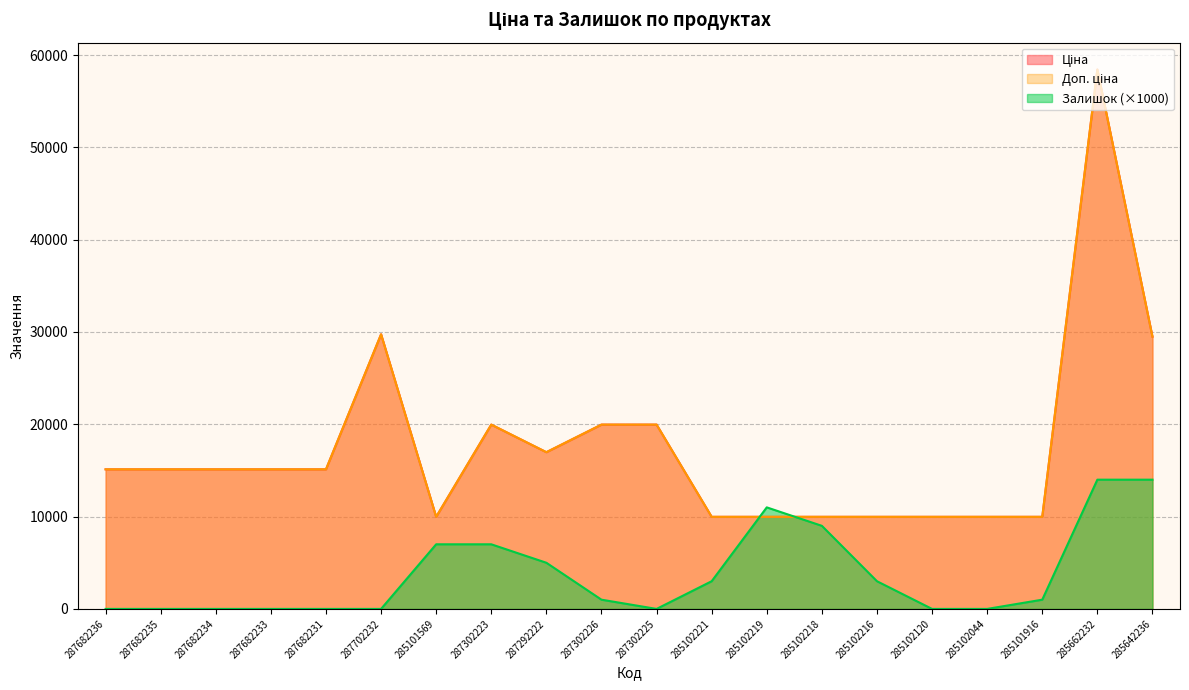

The value of Ціна at 285102218 is 9975.0. True or false?

True